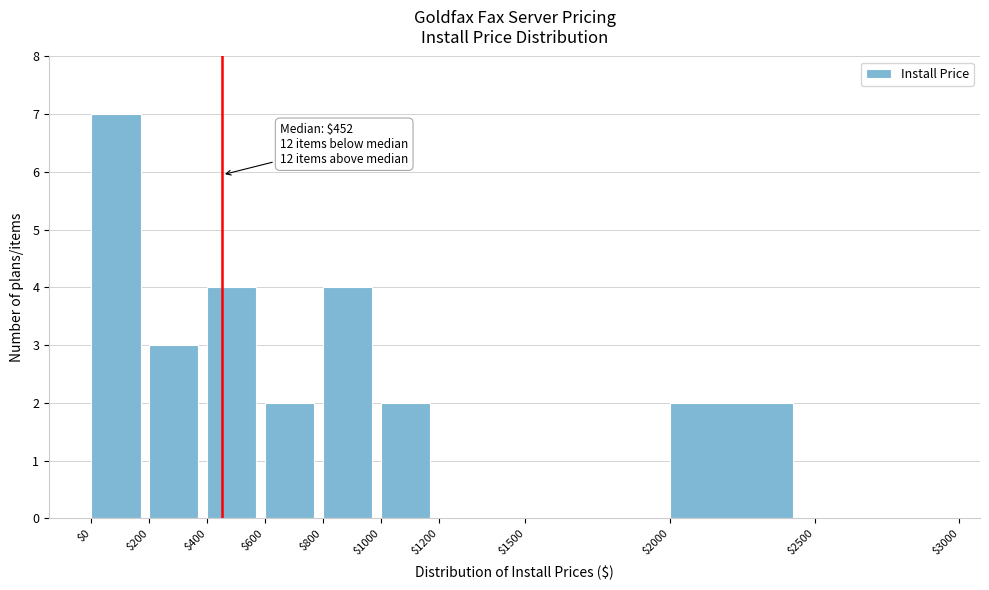

Which range on the x-axis has the tallest bar?

$0 to $200